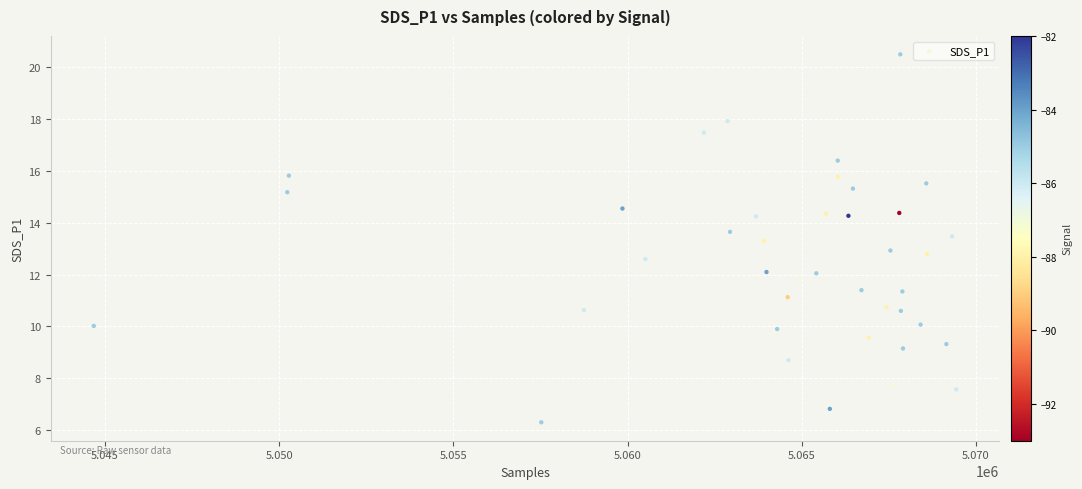

What is the range of Y values (max minus min)?

14.2